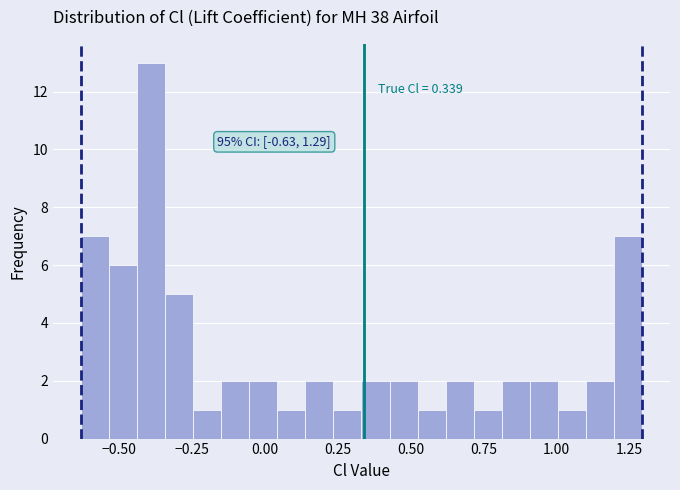

Around what value on the x-axis is the tallest bar? Give the approximate position of its centre, as read against the axis.

-0.40